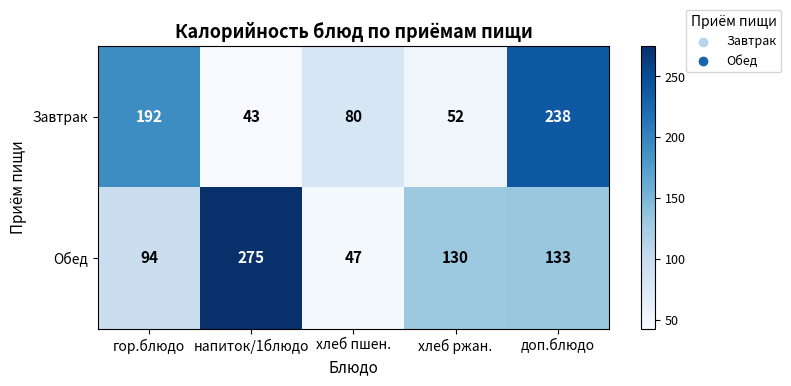

Which category has the lowest value across all series?

напиток/1блюдо